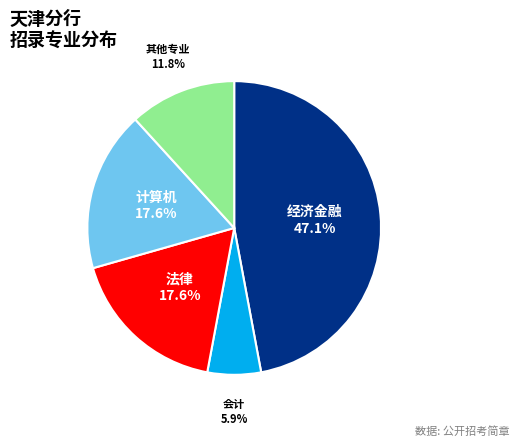

Does 会计 account for over 50% of the chart?

No